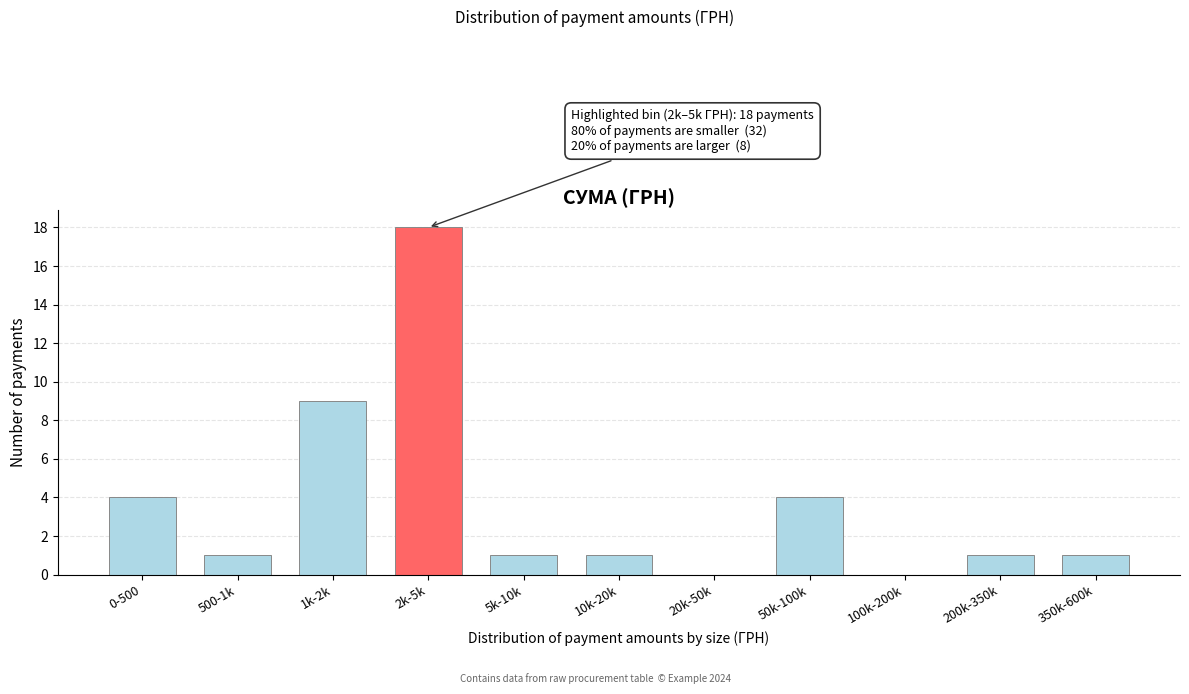

Reading left to right, extract all data points from this chart.

0-500=4	500-1k=1	1k-2k=9	2k-5k=18	5k-10k=1	10k-20k=1	20k-50k=0	50k-100k=4	100k-200k=0	200k-350k=1	350k-600k=1